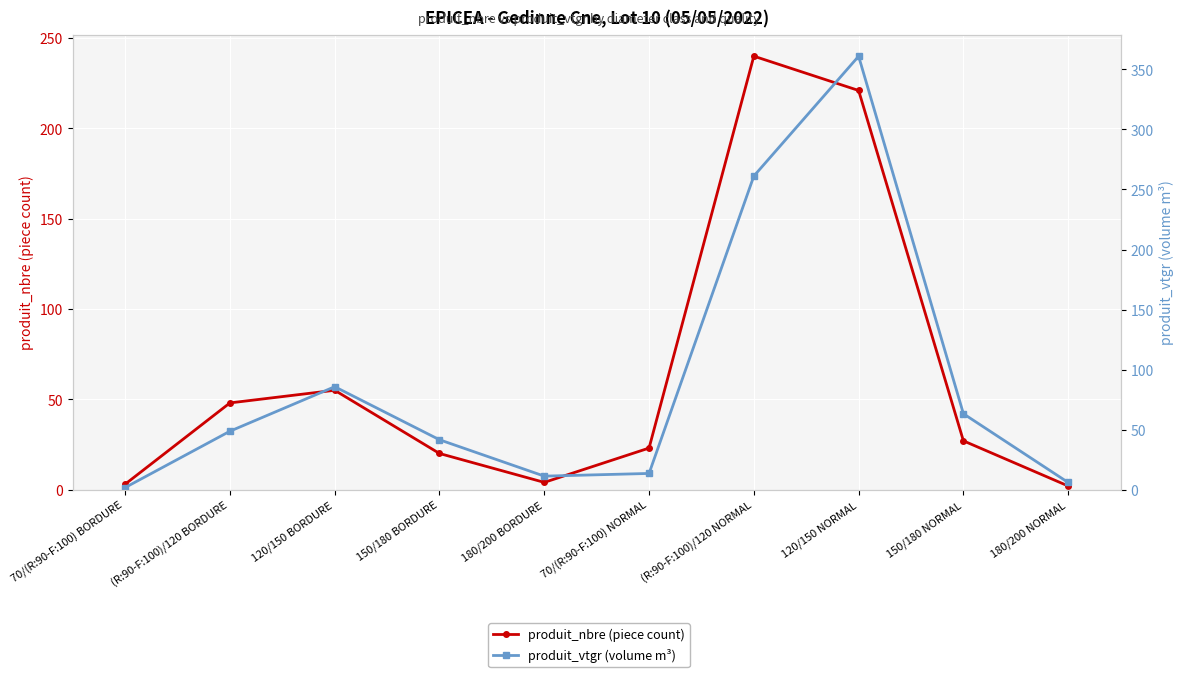

What are all the series names shown in the legend?

produit_nbre (piece count), produit_vtgr (volume m³)